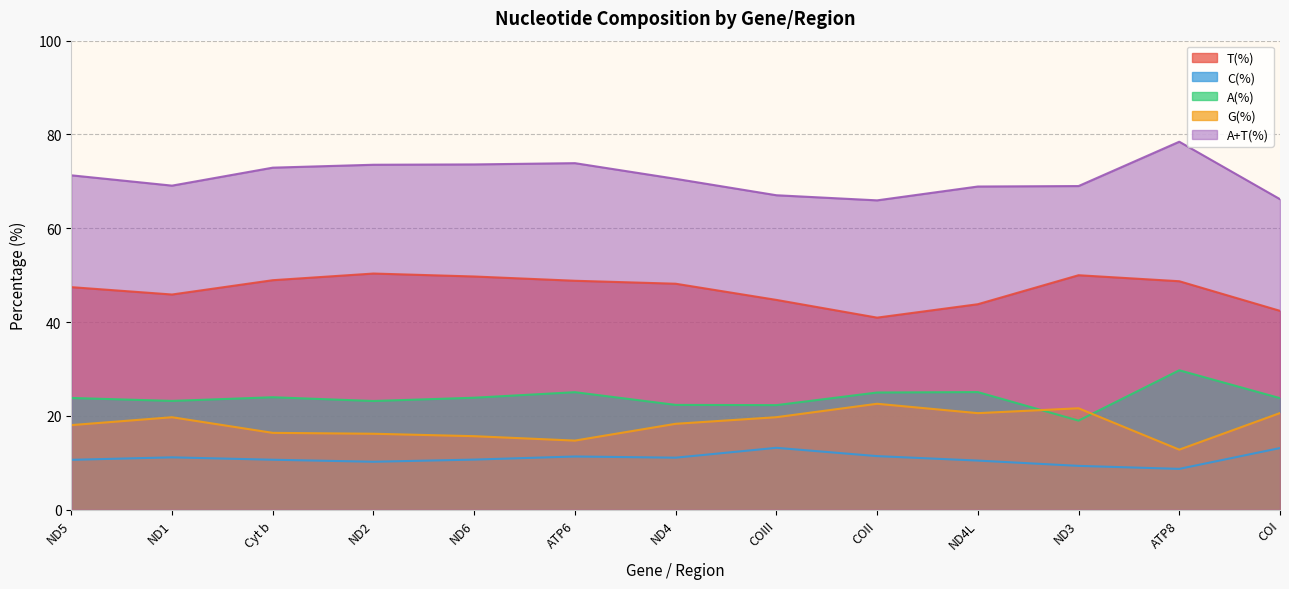

True or false: G(%) and T(%) intersect in this chart.

False